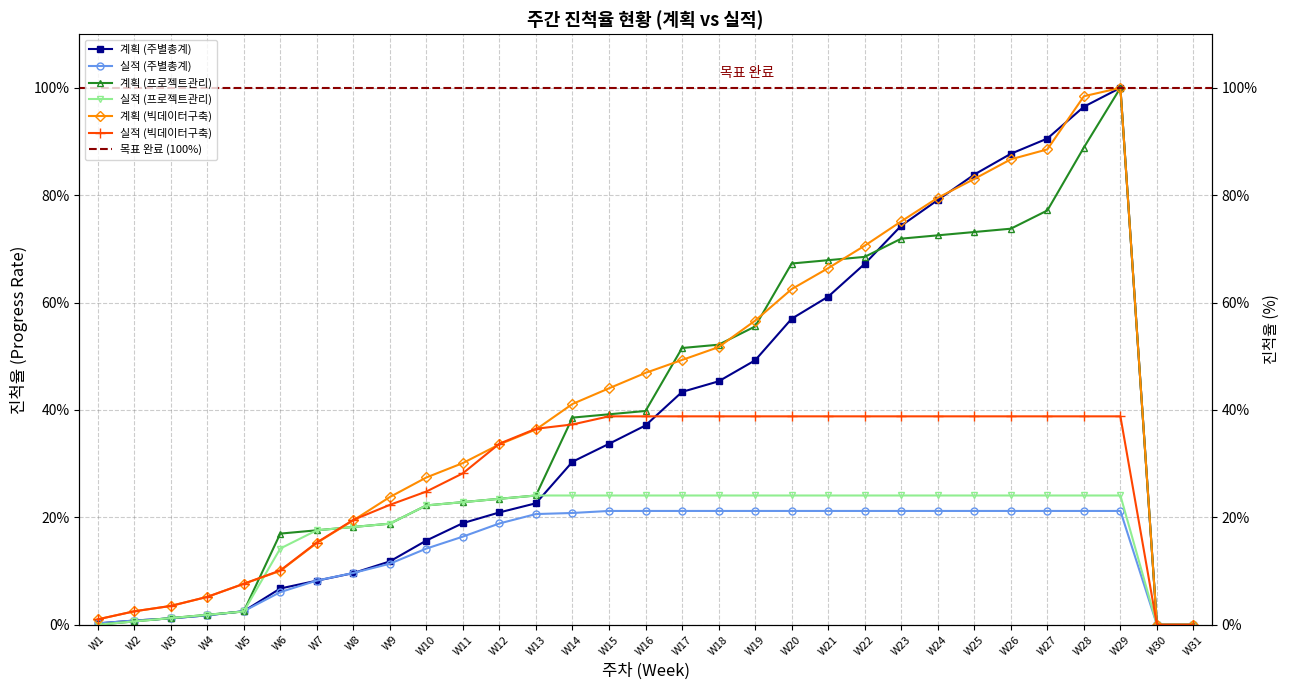

Reading left to right, extract all data points from this chart.

계획 (주별총계): W1=0.0	W2=0.0	W3=0.0	W4=0.0	W5=0.0	W6=0.1	W7=0.1	W8=0.1	W9=0.1	W10=0.2	W11=0.2	W12=0.2	W13=0.2	W14=0.3	W15=0.3	W16=0.4	W17=0.4	W18=0.5	W19=0.5	W20=0.6	W21=0.6	W22=0.7	W23=0.7	W24=0.8	W25=0.8	W26=0.9	W27=0.9	W28=1.0	W29=1.0	W30=0.0	W31=0.0
실적 (주별총계): W1=0.0	W2=0.0	W3=0.0	W4=0.0	W5=0.0	W6=0.1	W7=0.1	W8=0.1	W9=0.1	W10=0.1	W11=0.2	W12=0.2	W13=0.2	W14=0.2	W15=0.2	W16=0.2	W17=0.2	W18=0.2	W19=0.2	W20=0.2	W21=0.2	W22=0.2	W23=0.2	W24=0.2	W25=0.2	W26=0.2	W27=0.2	W28=0.2	W29=0.2	W30=0.0	W31=0.0
계획 (프로젝트관리): W1=0.0	W2=0.0	W3=0.0	W4=0.0	W5=0.0	W6=0.2	W7=0.2	W8=0.2	W9=0.2	W10=0.2	W11=0.2	W12=0.2	W13=0.2	W14=0.4	W15=0.4	W16=0.4	W17=0.5	W18=0.5	W19=0.6	W20=0.7	W21=0.7	W22=0.7	W23=0.7	W24=0.7	W25=0.7	W26=0.7	W27=0.8	W28=0.9	W29=1.0	W30=0.0	W31=0.0
실적 (프로젝트관리): W1=0.0	W2=0.0	W3=0.0	W4=0.0	W5=0.0	W6=0.1	W7=0.2	W8=0.2	W9=0.2	W10=0.2	W11=0.2	W12=0.2	W13=0.2	W14=0.2	W15=0.2	W16=0.2	W17=0.2	W18=0.2	W19=0.2	W20=0.2	W21=0.2	W22=0.2	W23=0.2	W24=0.2	W25=0.2	W26=0.2	W27=0.2	W28=0.2	W29=0.2	W30=0.0	W31=0.0
계획 (빅데이터구축): W1=0.0	W2=0.0	W3=0.0	W4=0.1	W5=0.1	W6=0.1	W7=0.2	W8=0.2	W9=0.2	W10=0.3	W11=0.3	W12=0.3	W13=0.4	W14=0.4	W15=0.4	W16=0.5	W17=0.5	W18=0.5	W19=0.6	W20=0.6	W21=0.7	W22=0.7	W23=0.8	W24=0.8	W25=0.8	W26=0.9	W27=0.9	W28=1.0	W29=1.0	W30=0.0	W31=0.0
실적 (빅데이터구축): W1=0.0	W2=0.0	W3=0.0	W4=0.1	W5=0.1	W6=0.1	W7=0.2	W8=0.2	W9=0.2	W10=0.2	W11=0.3	W12=0.3	W13=0.4	W14=0.4	W15=0.4	W16=0.4	W17=0.4	W18=0.4	W19=0.4	W20=0.4	W21=0.4	W22=0.4	W23=0.4	W24=0.4	W25=0.4	W26=0.4	W27=0.4	W28=0.4	W29=0.4	W30=0.0	W31=0.0